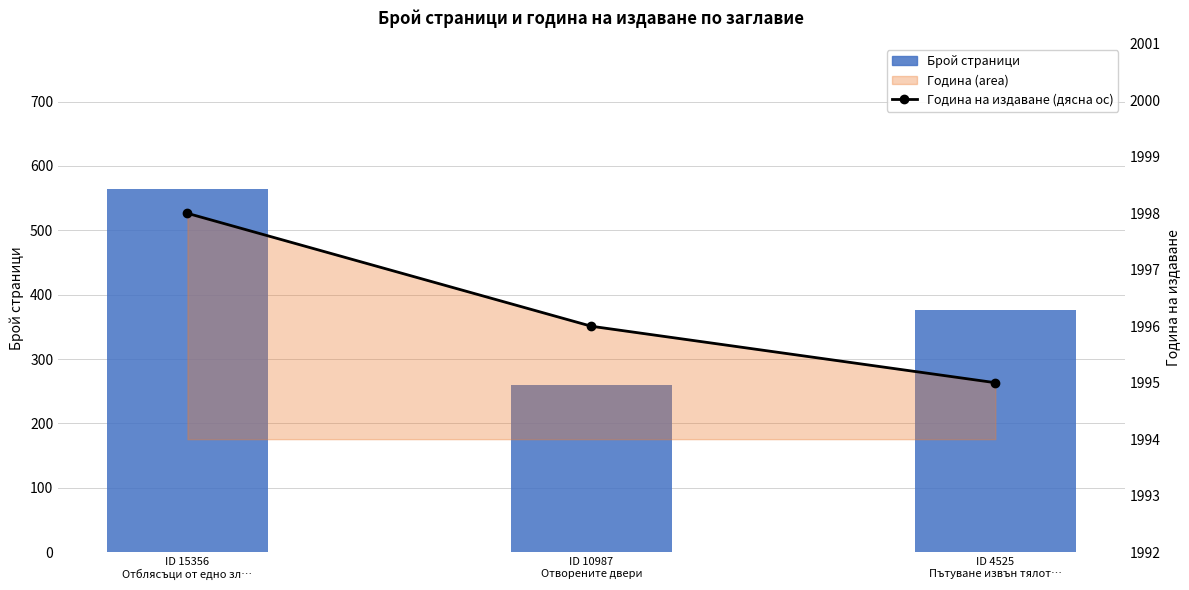

What is the minimum value for Година на издаване (дясна ос)?

1995